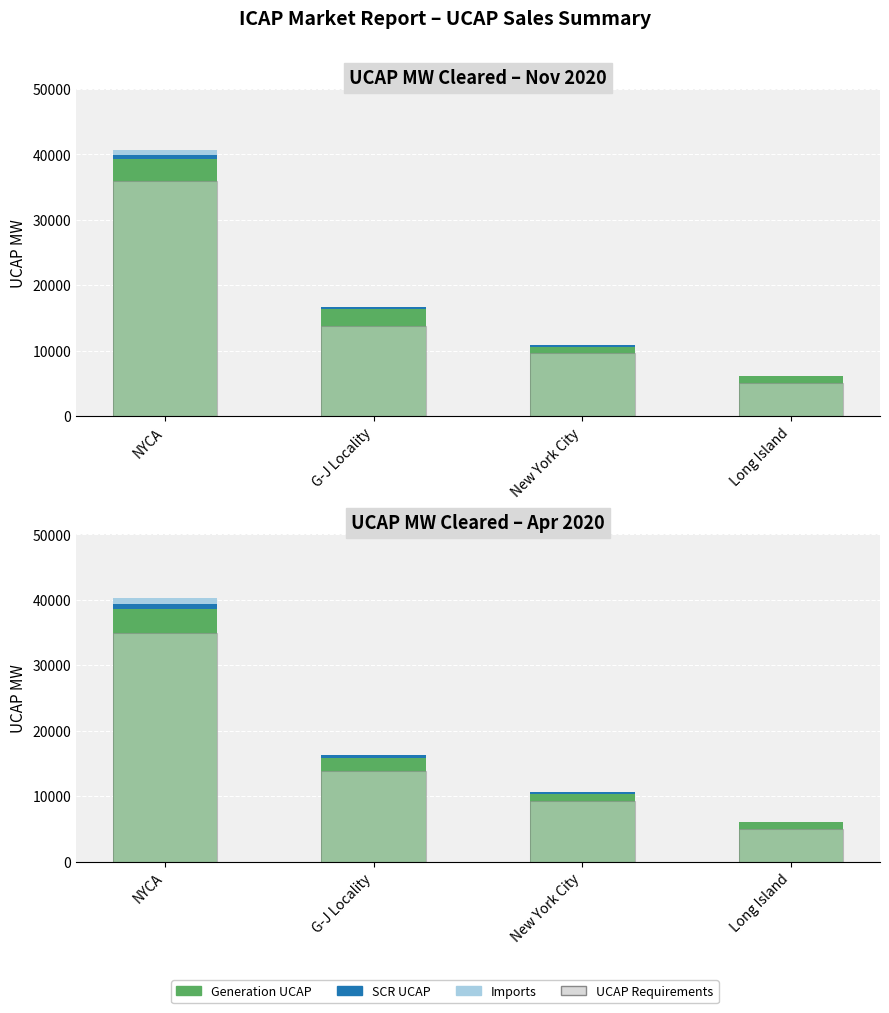

Where is Imports nearest to the value 438?

G-J Locality